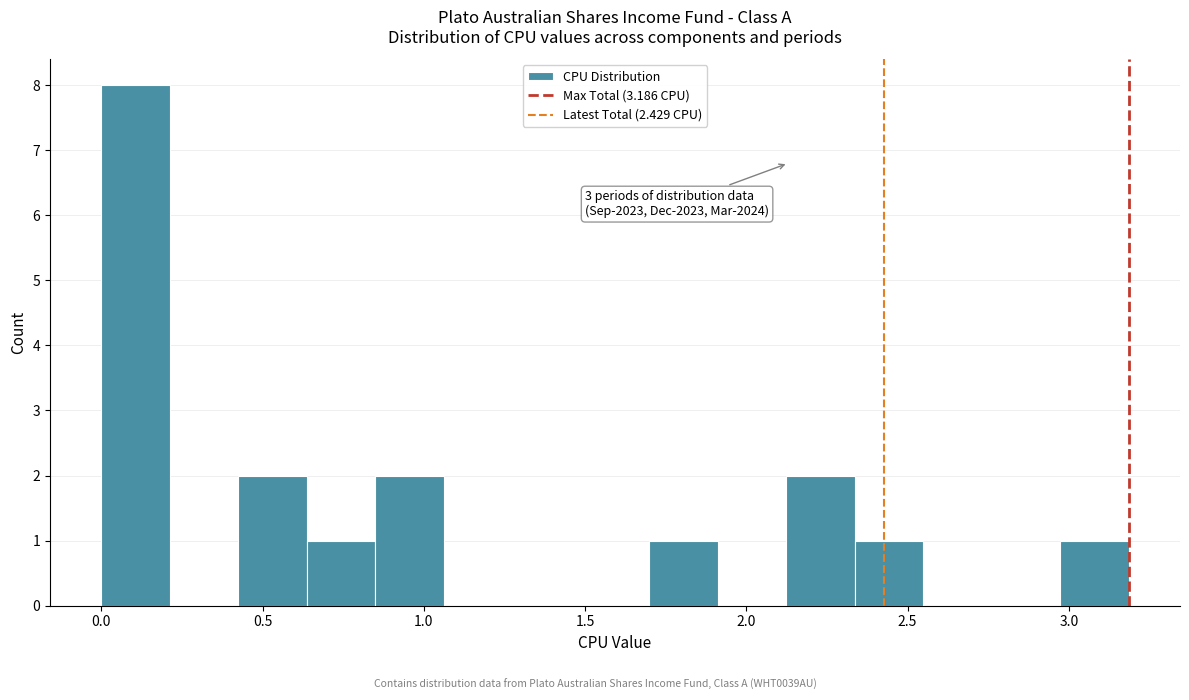

Over which range of the x-axis is the bar tallest?

0.00 to 0.20